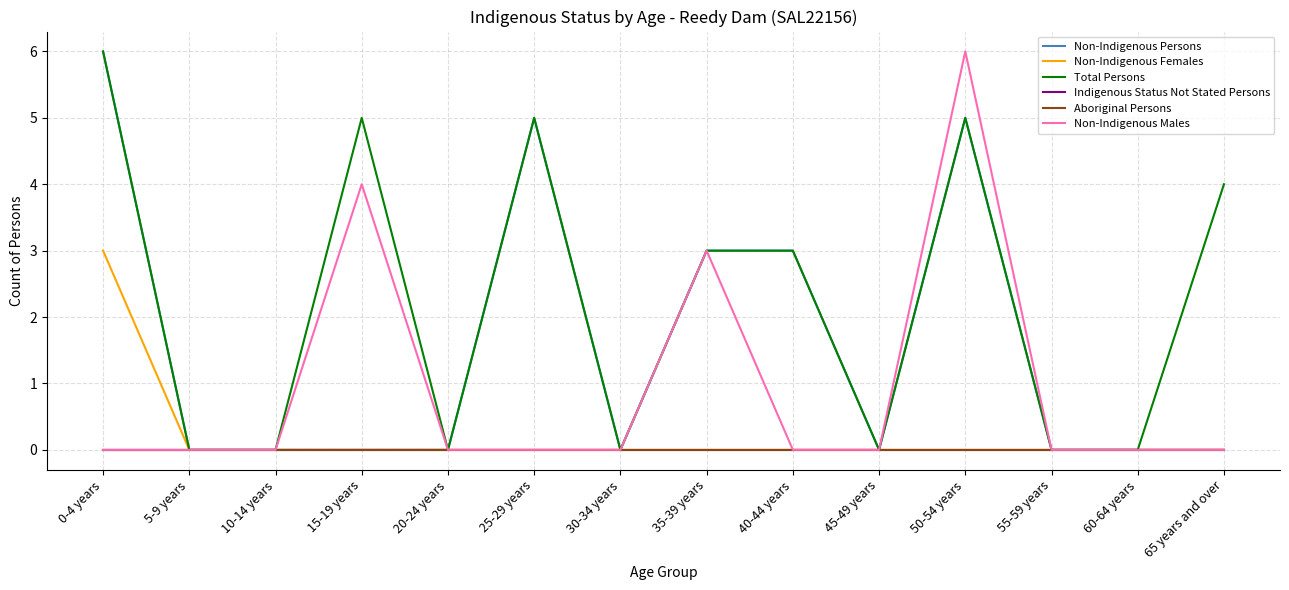

Is this an area chart (filled region under the line)?

No